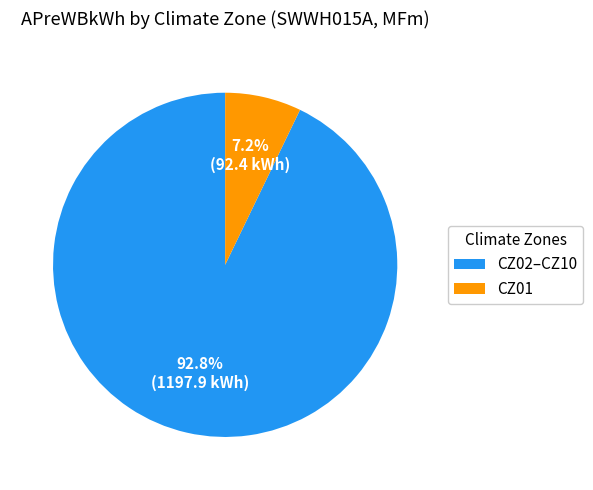

True or false: CZ01 accounts for 7% of the total.

True